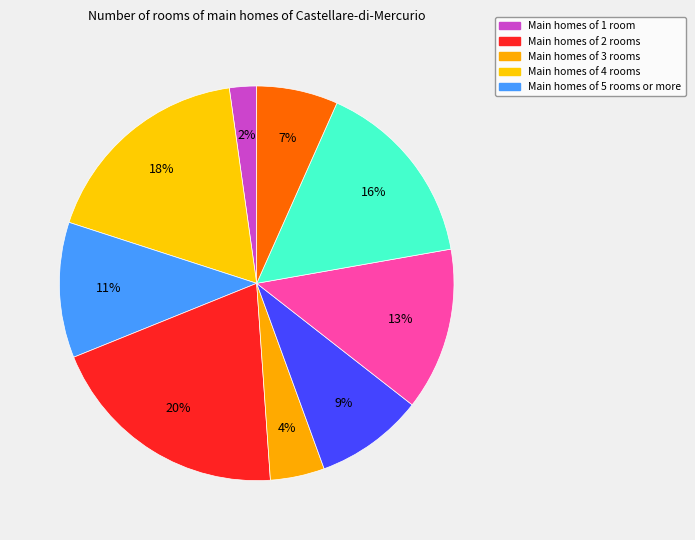

How many slices are in this pie chart?

9